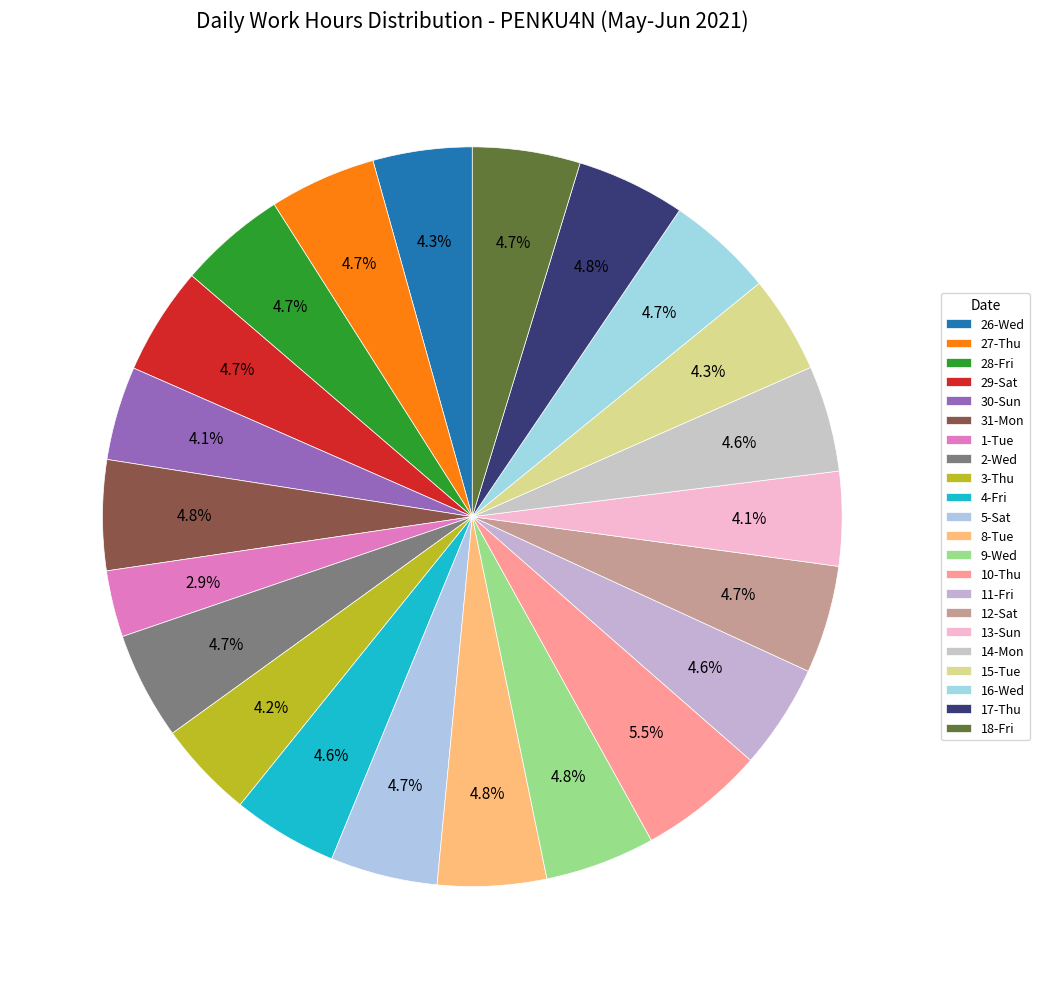

Does 27-Thu represent more than half of the total?

No